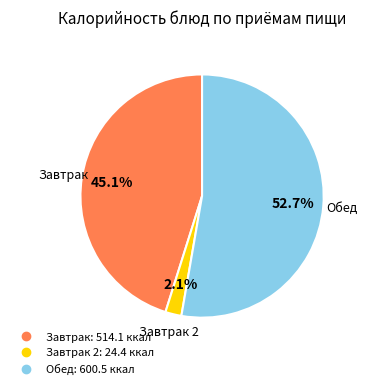

Is there a majority slice in this chart?

Yes